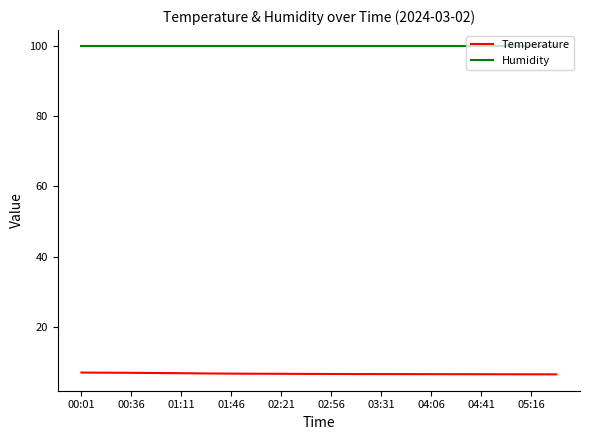

What is the difference between the second highest and second lowest values in the Temperature series?

0.5